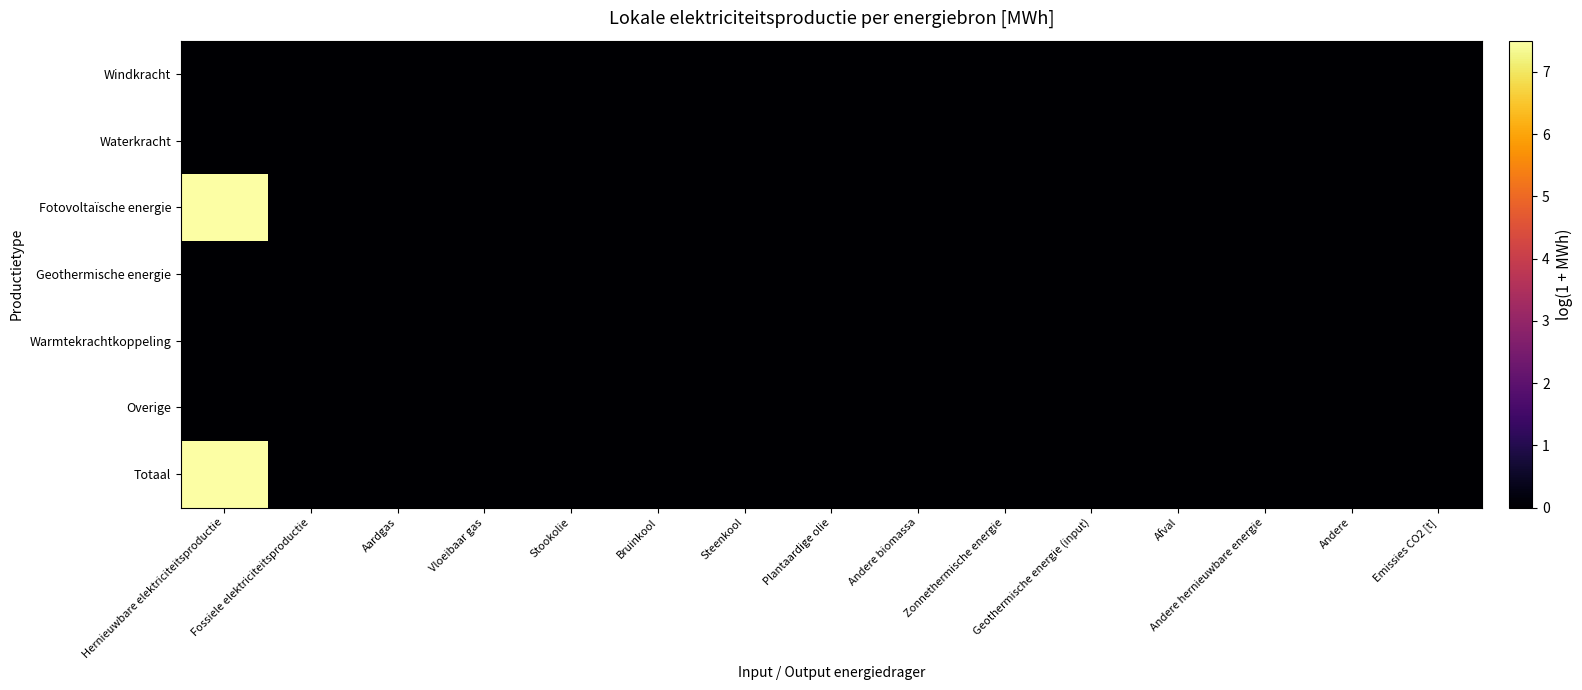

Between Geothermische energie (input) and Fossiele elektriciteitsproductie, which is larger?

Geothermische energie (input)